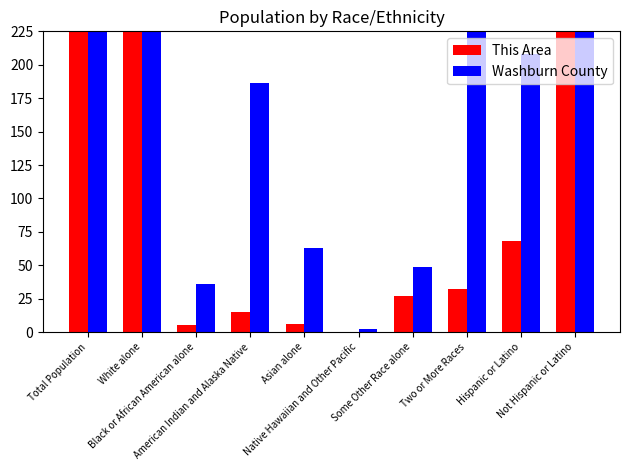

At which label does This Area reach its peak?

Total Population